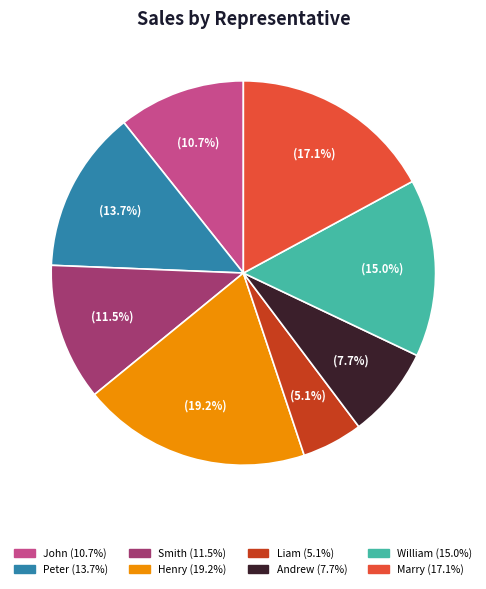

Rank the categories by value from highest to lowest.

Henry, Marry, William, Peter, Smith, John, Andrew, Liam